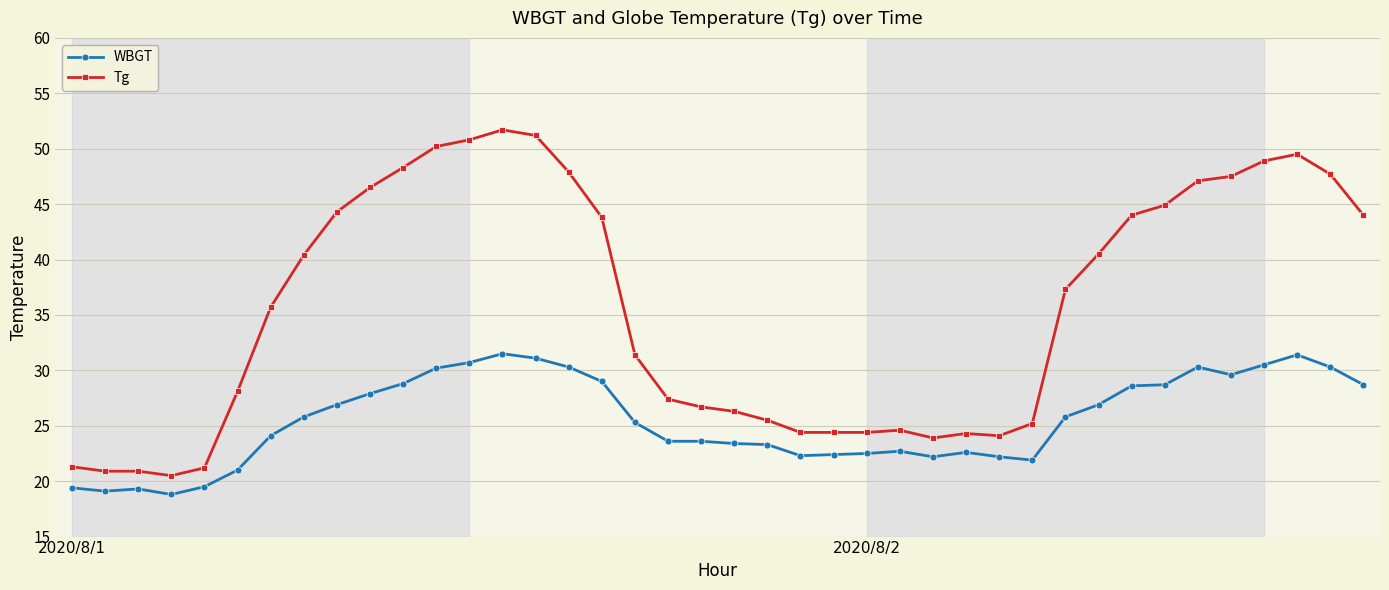

What is the maximum value shown in the chart?

51.7